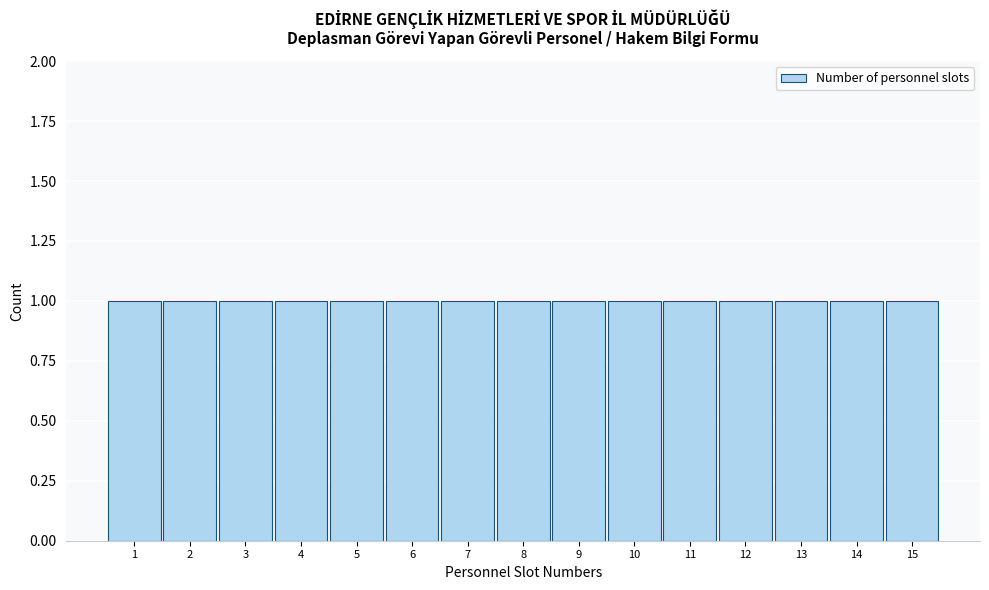

Reading left to right, transcribe this chart: for each bar, give the range it covers on the x-axis and its height. The values are not printed on the chart, so give them approximately, as read against the axis.

0.5 to 1.5: 1
1.5 to 2.5: 1
2.5 to 3.5: 1
3.5 to 4.5: 1
4.5 to 5.5: 1
5.5 to 6.5: 1
6.5 to 7.5: 1
7.5 to 8.5: 1
8.5 to 9.5: 1
9.5 to 10.5: 1
10.5 to 11.5: 1
11.5 to 12.5: 1
12.5 to 13.5: 1
13.5 to 14.5: 1
14.5 to 15.5: 1